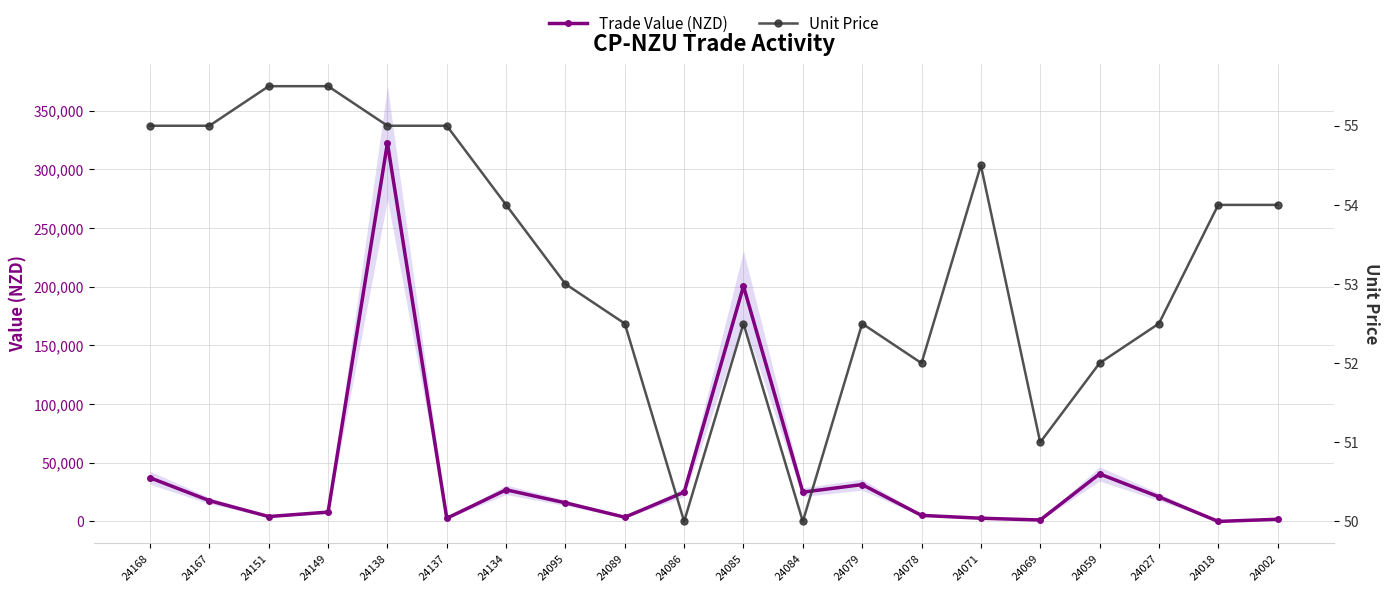

True or false: Unit Price and Trade Value (NZD) cross at least once.

False